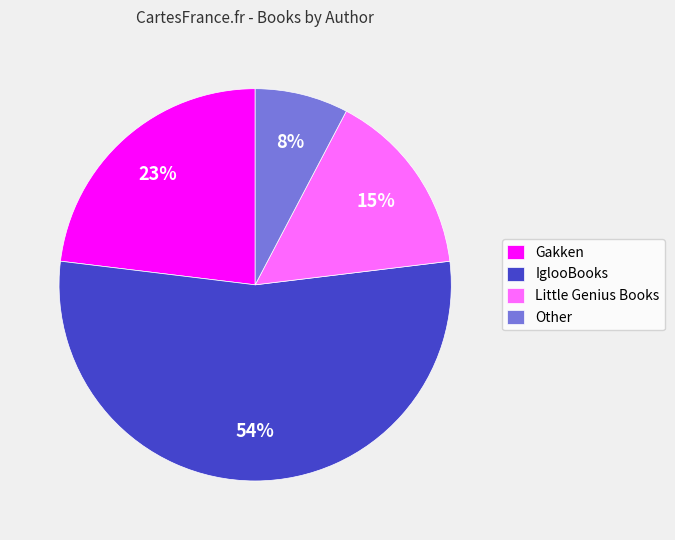

True or false: Gakken accounts for 12% of the total.

False